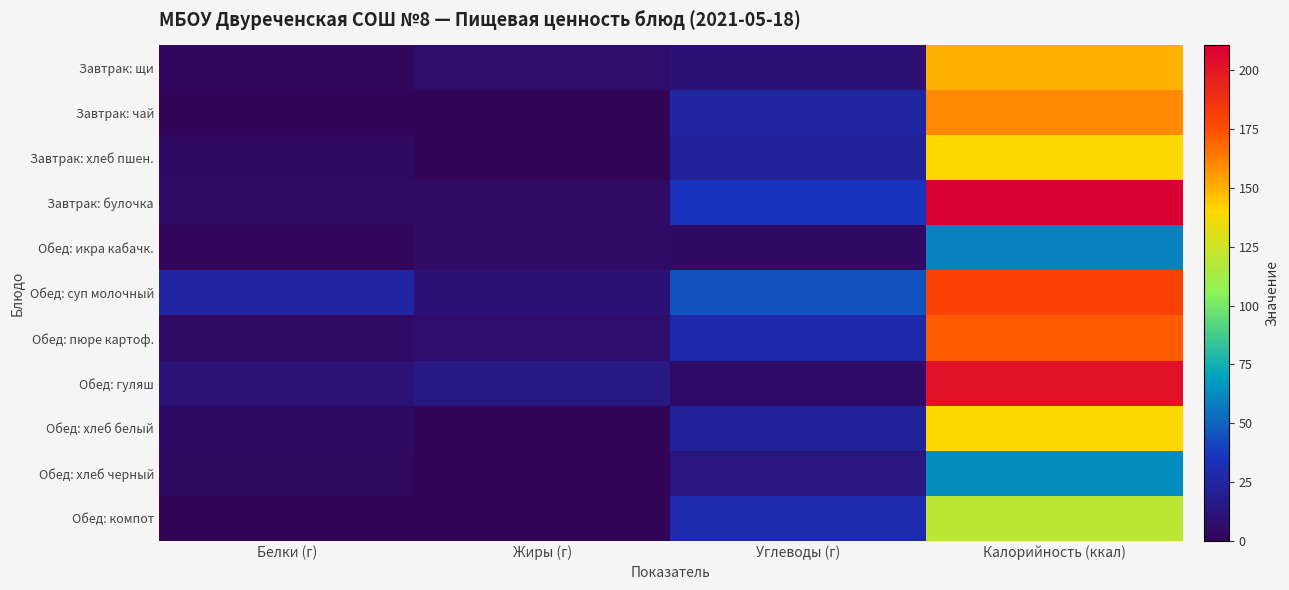

List the series in order of their peak value, lowest first.

Обед: икра кабачк., Обед: хлеб черный, Обед: компот, Обед: хлеб белый, Завтрак: хлеб пшен., Завтрак: щи, Завтрак: чай, Обед: пюре картоф., Обед: суп молочный, Обед: гуляш, Завтрак: булочка